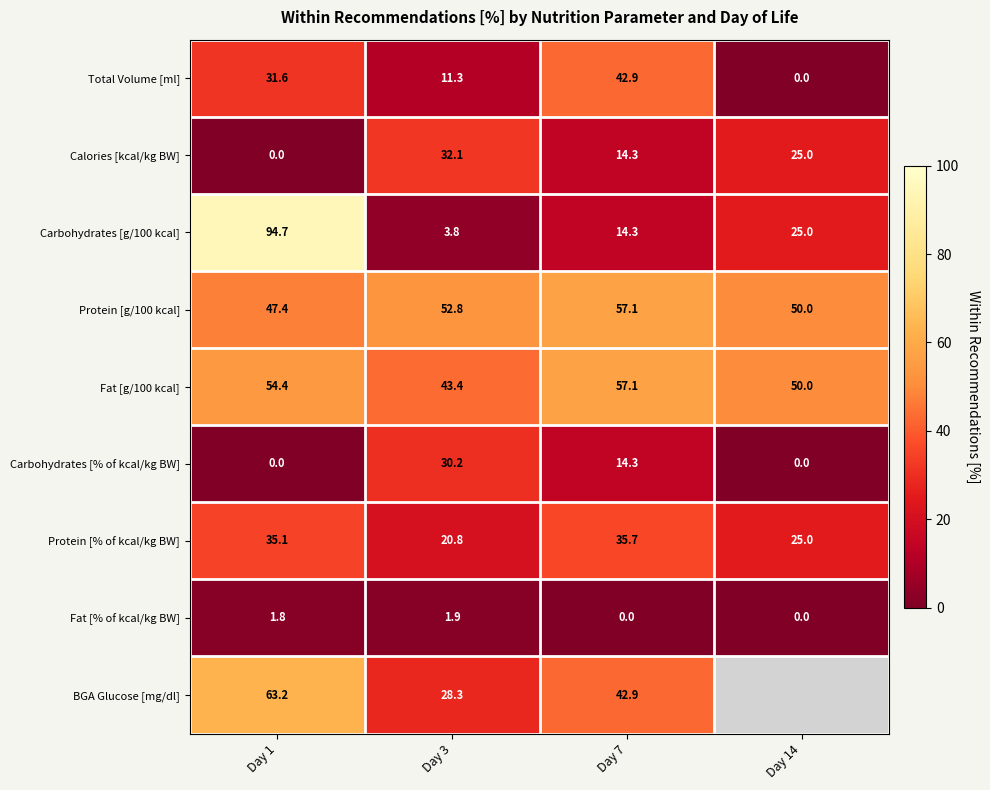

What is the sum of the Fat [g/100 kcal] values at Day 1 and Day 7?

111.5